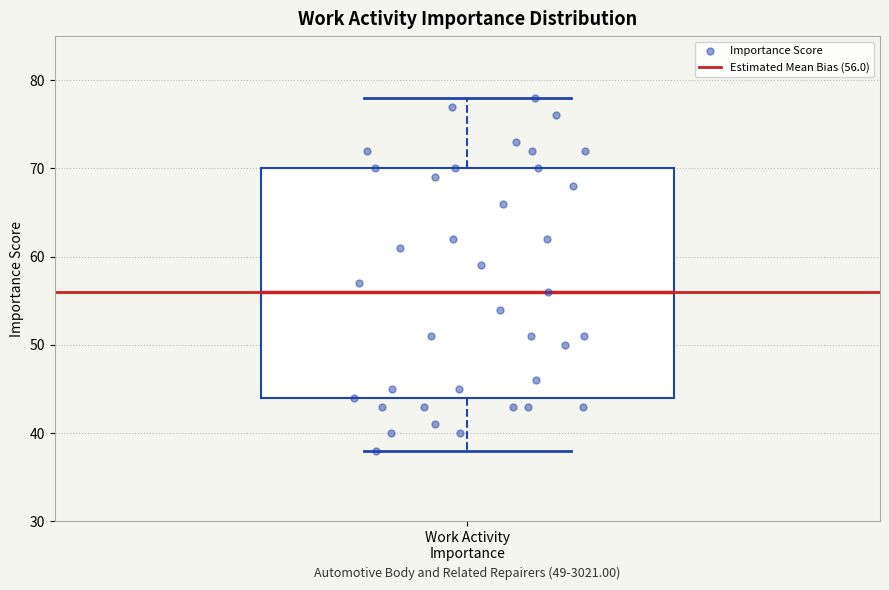

Read this box plot against the y-axis: the position of the median line, the range covered by the box, and the ends of both whiskers. The values are not printed on the chart, so give them approximately, as read against the axis.

median 56, box 44 to 70, whiskers 38 to 78